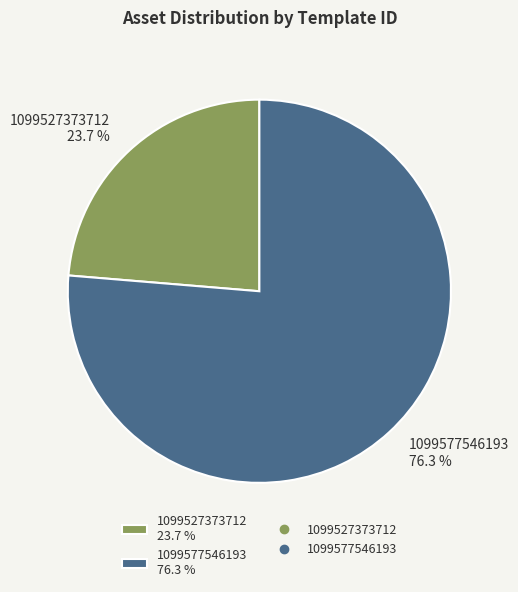

Between 1099577546193 and 1099527373712, which is larger?

1099577546193